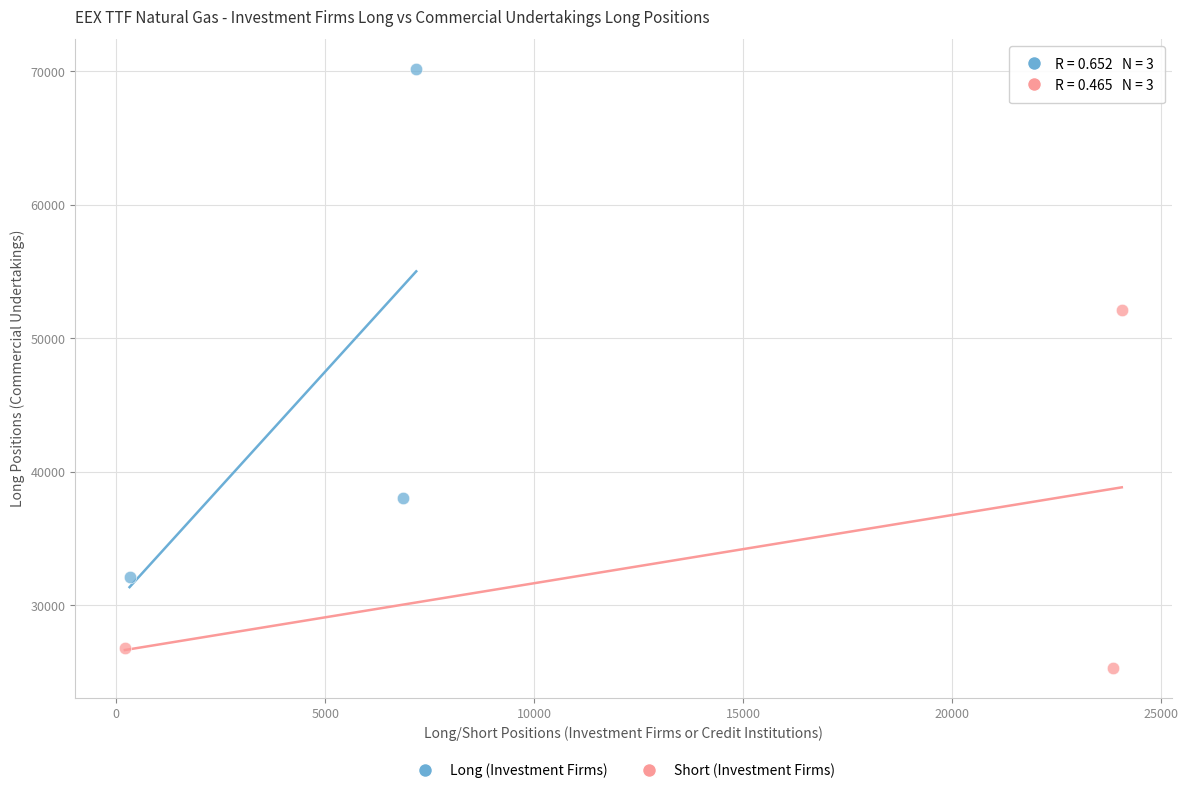

Which series contains the lowest Y value?

Short (Investment Firms)